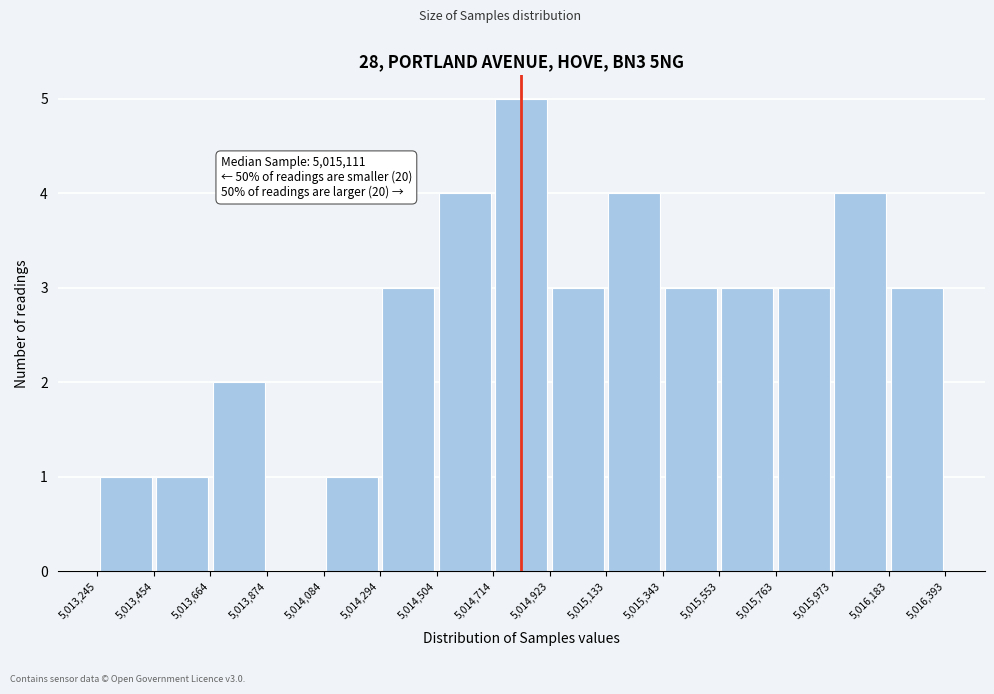

Which range on the x-axis has the tallest bar?

5,014,714 to 5,014,923